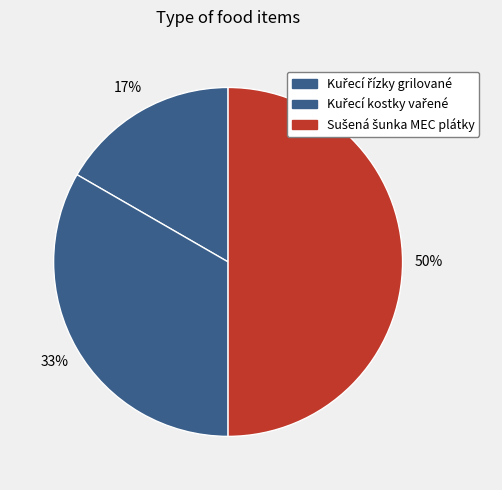

Which slice is the smallest?

Kuřecí řízky grilované